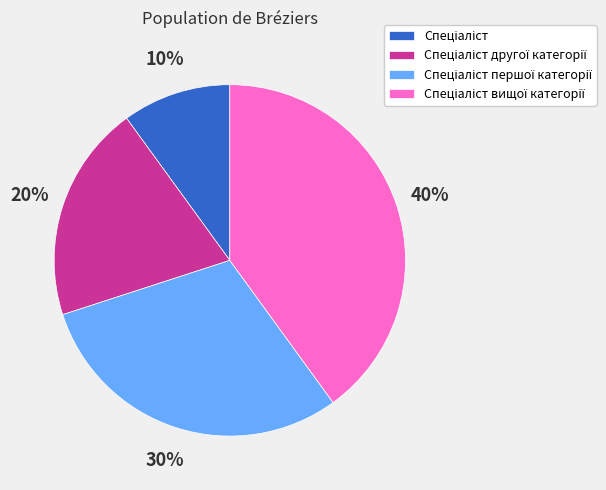

How many segments does this pie chart have?

4